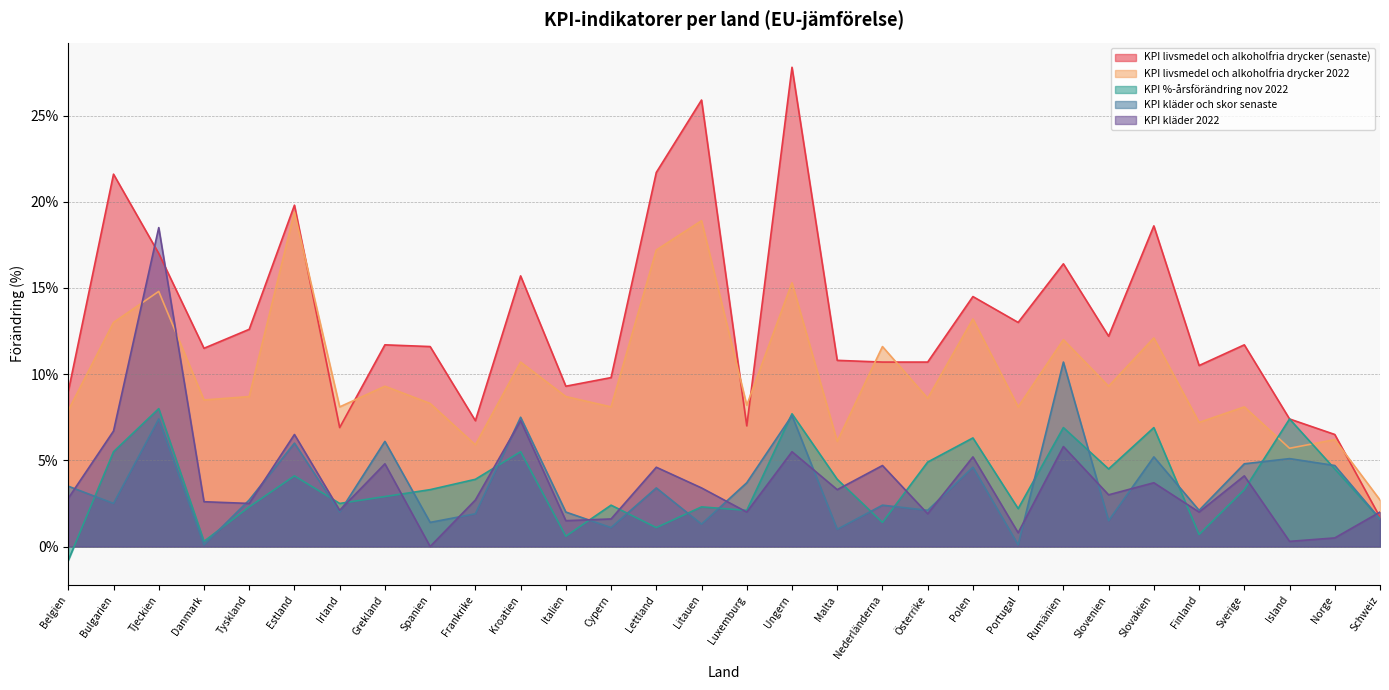

What are all the series names shown in the legend?

KPI livsmedel och alkoholfria drycker (senaste), KPI livsmedel och alkoholfria drycker 2022, KPI %-årsförändring nov 2022, KPI kläder och skor senaste, KPI kläder 2022